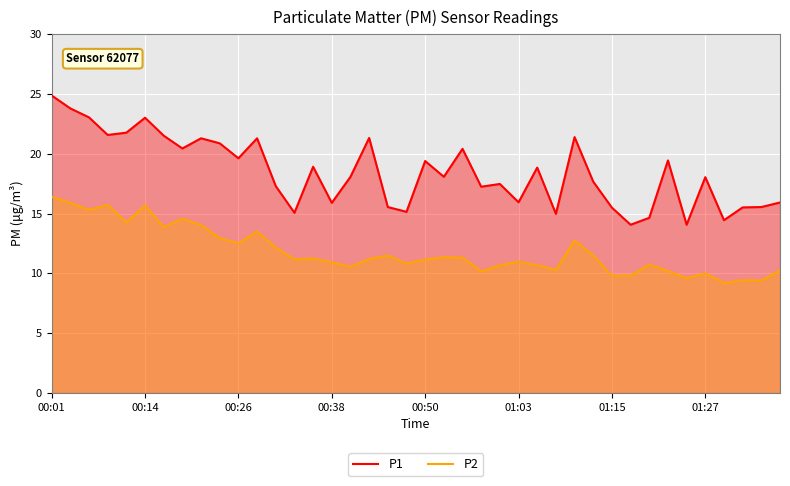

True or false: P2 and P1 intersect in this chart.

False